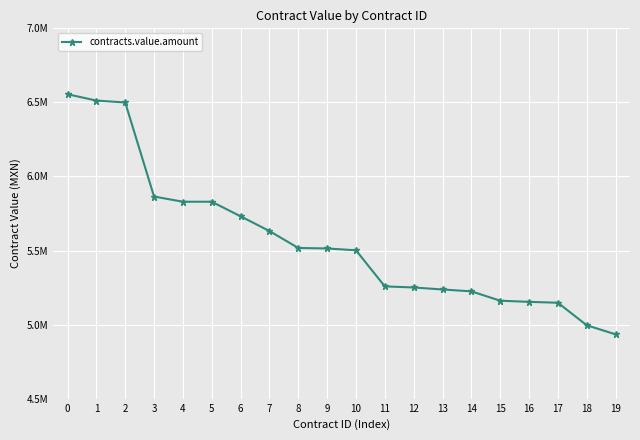

Is this an area chart (filled region under the line)?

No